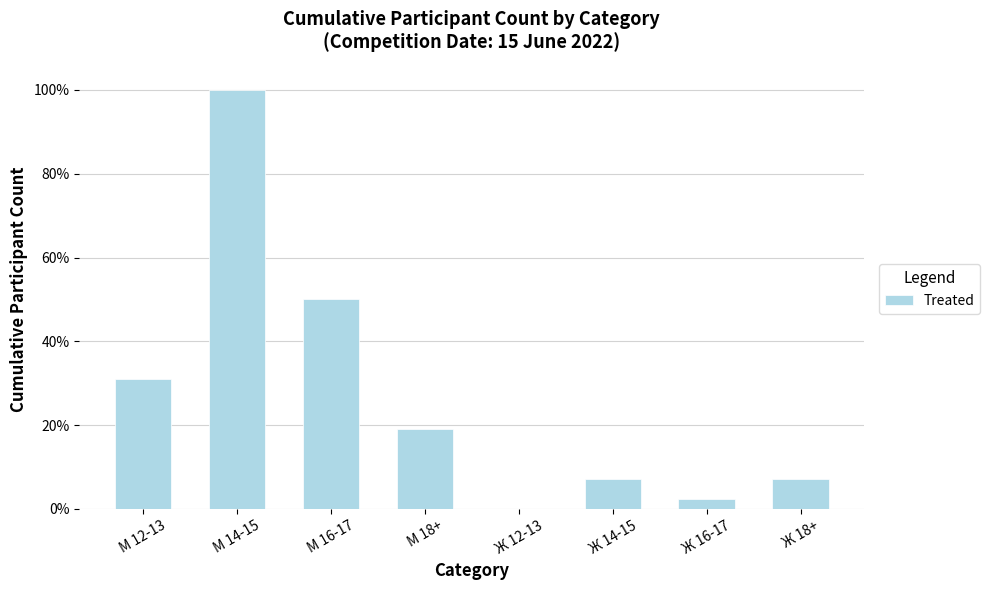

What is the difference between the second highest and second lowest values?

0.5